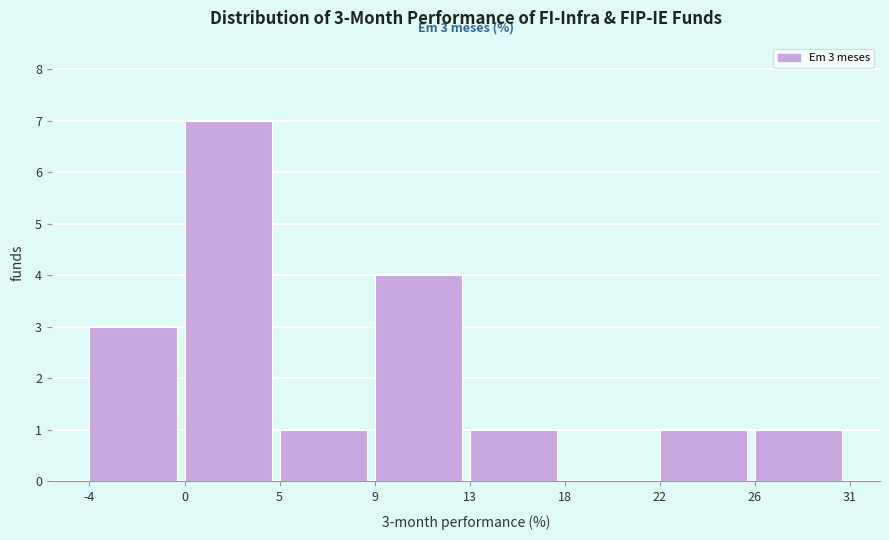

Reading left to right, extract all data points from this chart.

-4=3	0=7	5=1	9=4	13=1	18=0	22=1	26=1